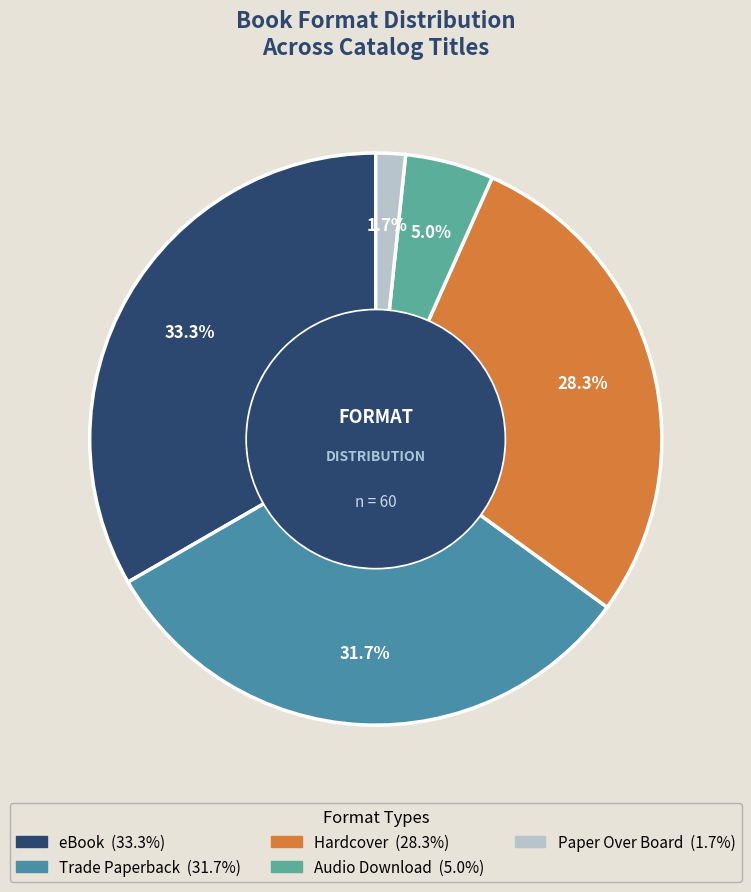

How many segments does this pie chart have?

5